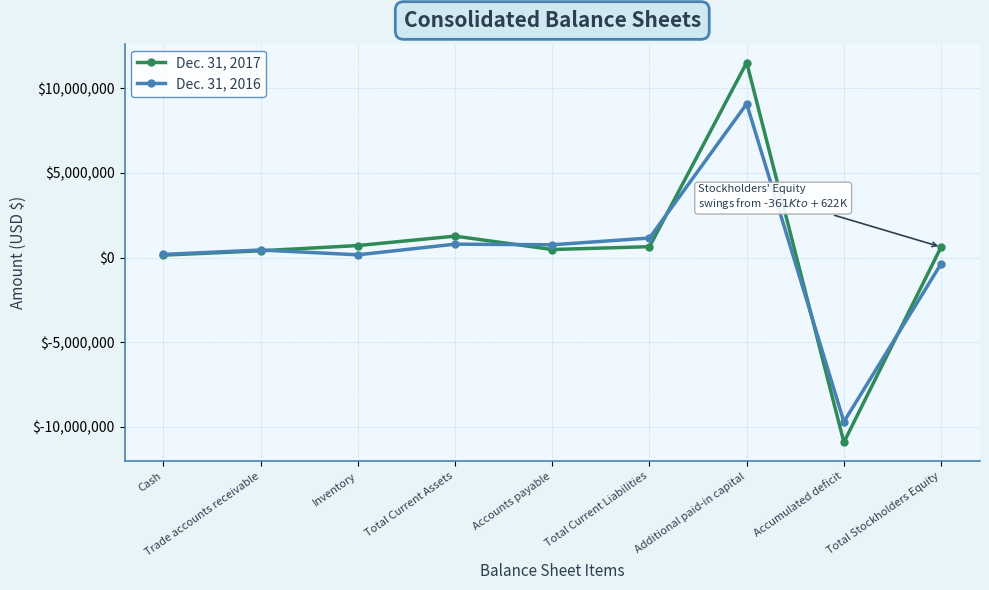

Does the chart display data point markers on the line(s)?

Yes